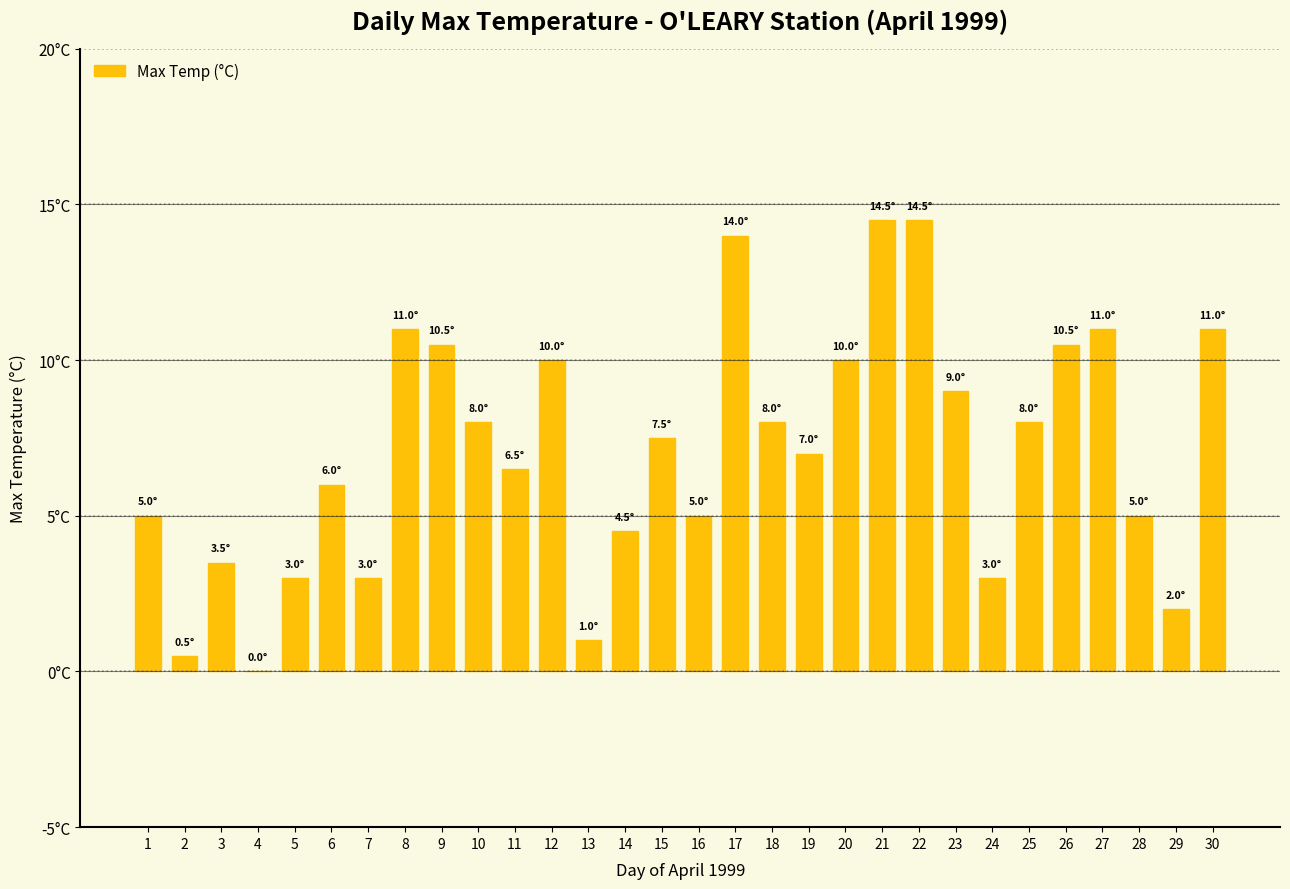

Are the bars horizontal?

No